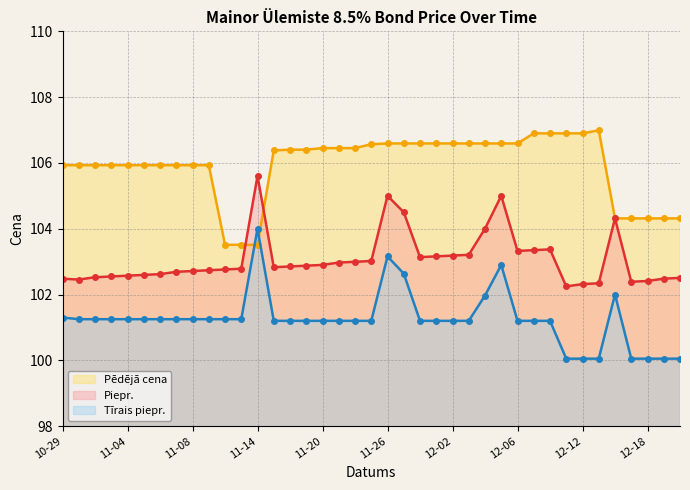

What is the difference between the maximum and minimum values in the Piepr. series?

3.4